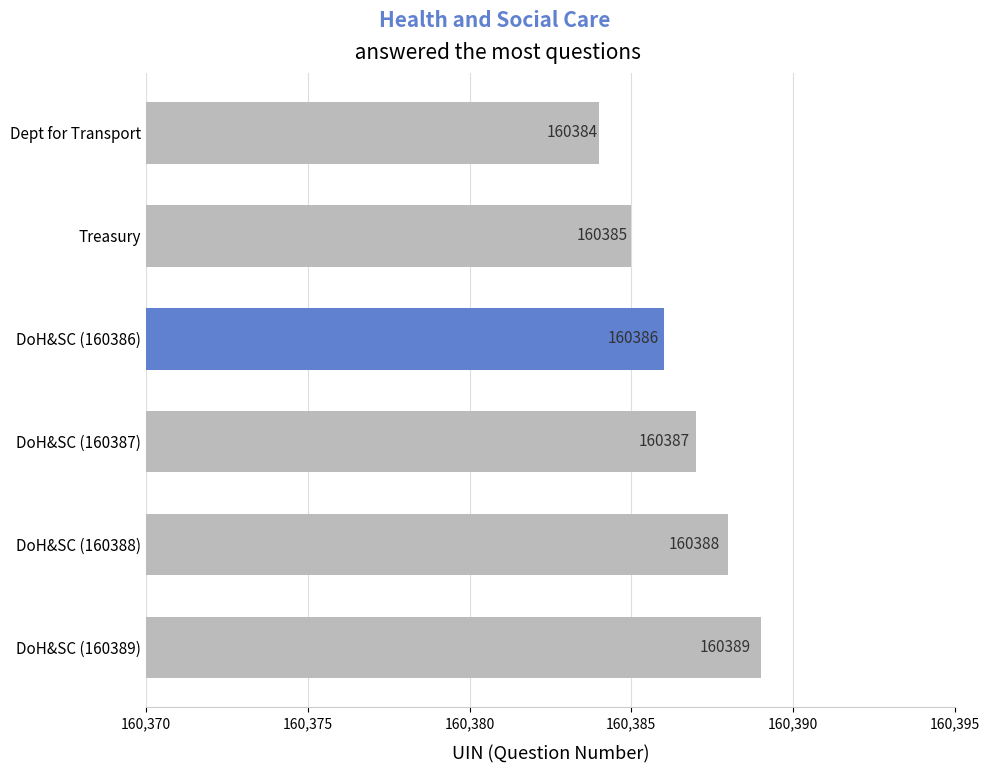

List the labels in order of value, largest first.

DoH&SC (160389), DoH&SC (160388), DoH&SC (160387), DoH&SC (160386), Treasury, Dept for Transport